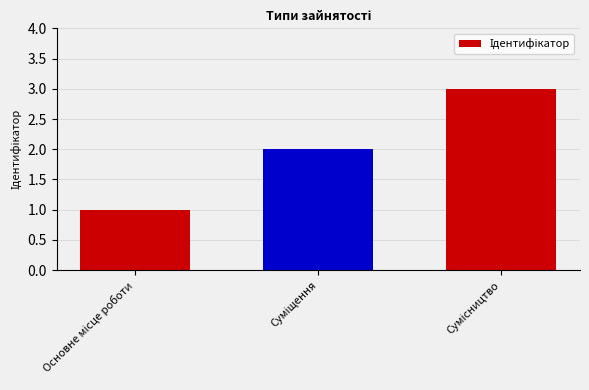

What is the smallest value displayed?

1